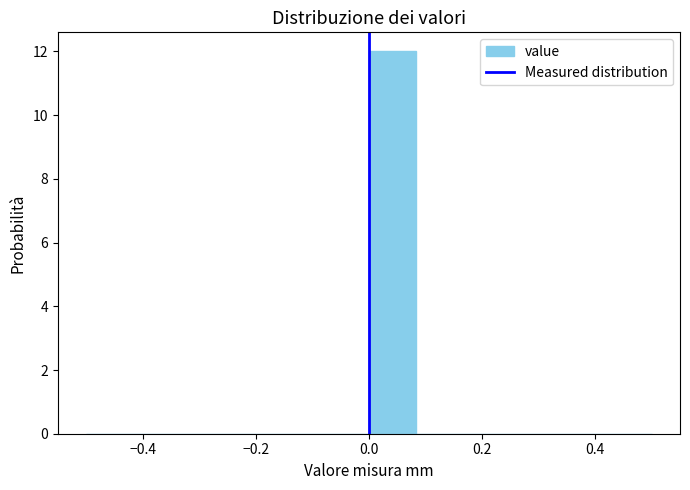

Reading left to right, transcribe this chart: for each bar, give the range it covers on the x-axis and its height. Neither the bar edges nor the heights are printed on the chart, so give them approximately, as read against the axes.

-0.50 to -0.42: 0
-0.42 to -0.34: 0
-0.34 to -0.24: 0
-0.24 to -0.16: 0
-0.16 to -0.08: 0
-0.08 to 0.00: 0
0.00 to 0.08: 12
0.08 to 0.16: 0
0.16 to 0.26: 0
0.26 to 0.34: 0
0.34 to 0.42: 0
0.42 to 0.50: 0